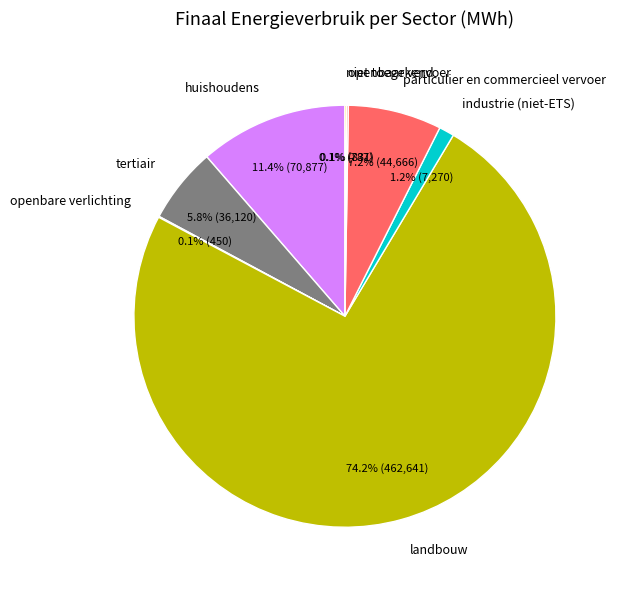

Which slice is the largest?

landbouw